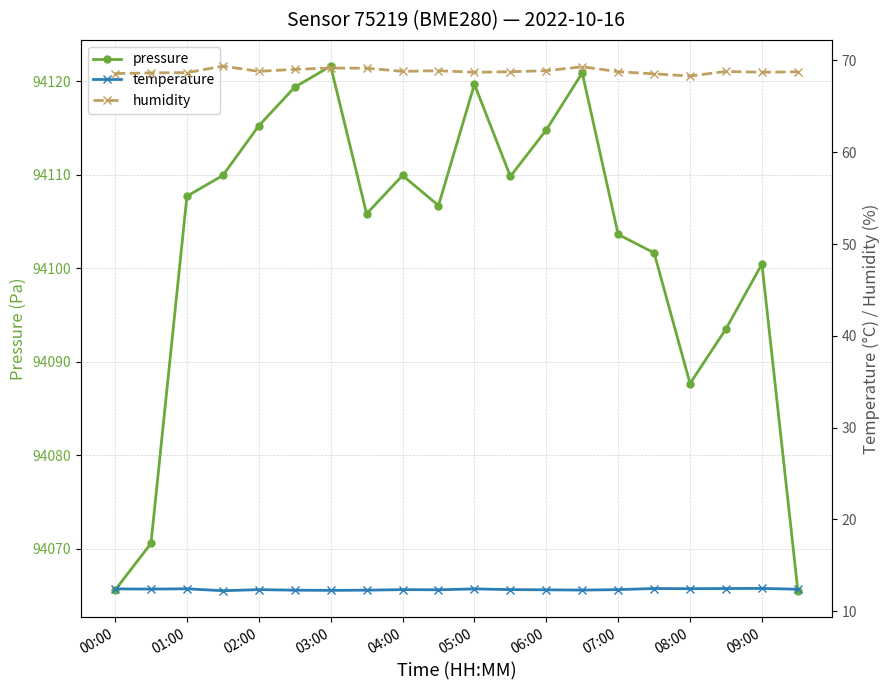

What is the maximum value for pressure?

94121.6